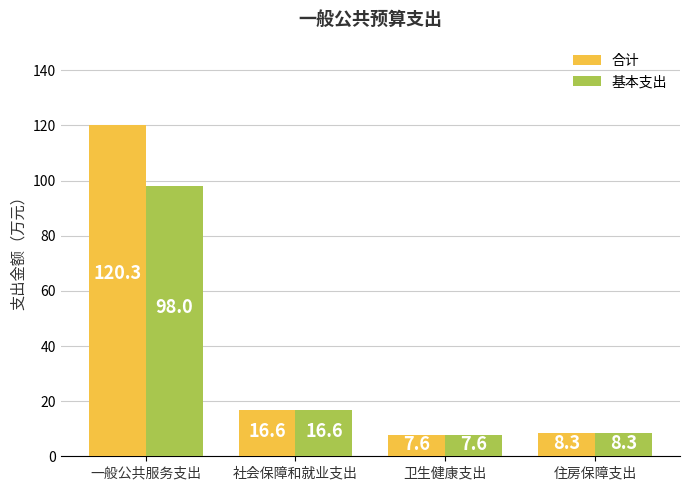

List the labels in order of 合计 value, smallest first.

卫生健康支出, 住房保障支出, 社会保障和就业支出, 一般公共服务支出